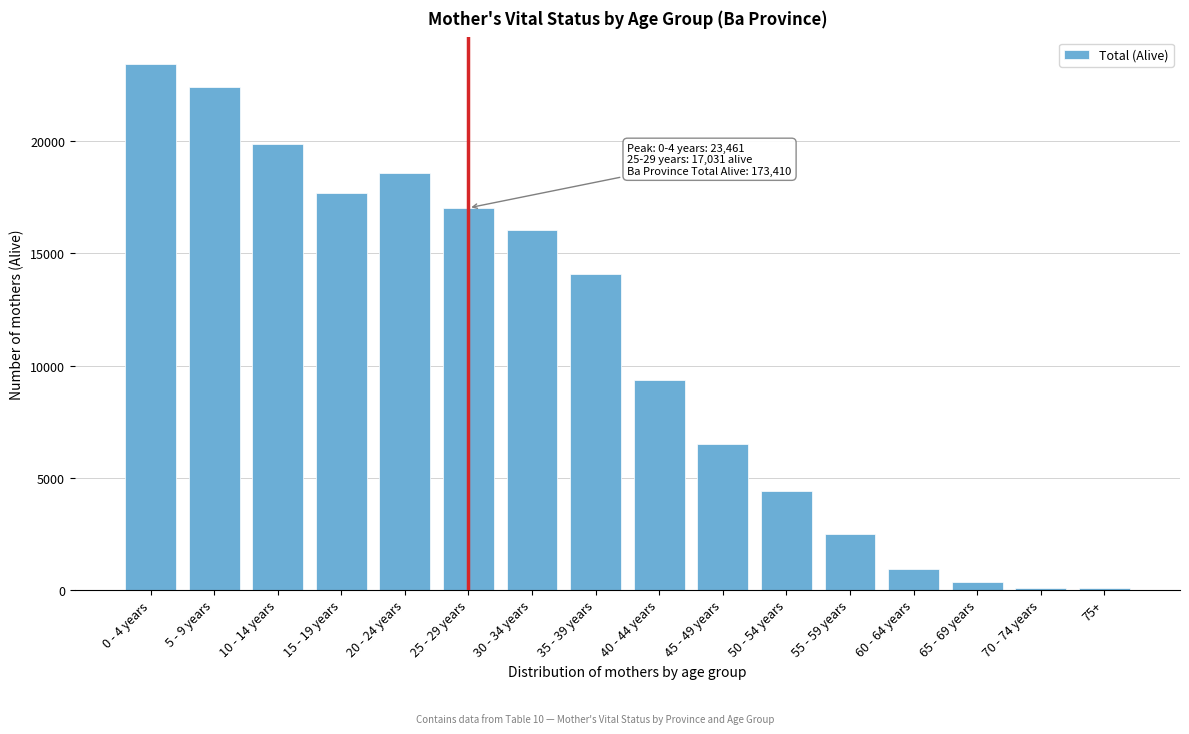

Where is the data nearest to the value 11760?

35 - 39 years